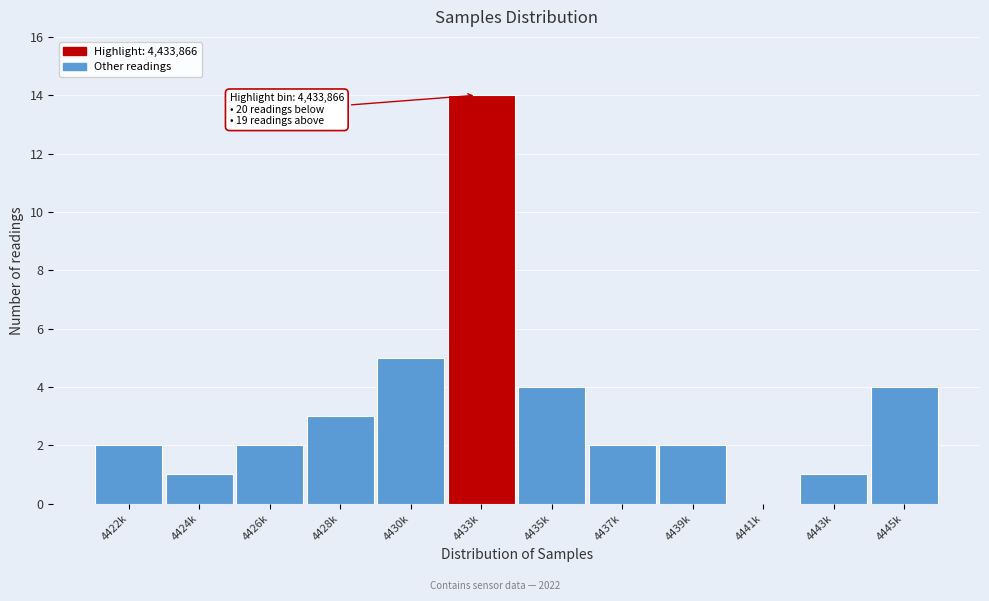

Reading left to right, list all the values displayed in this chart.

4422k=2	4424k=1	4426k=2	4428k=3	4430k=5	4433k=14	4435k=4	4437k=2	4439k=2	4441k=0	4443k=1	4445k=4